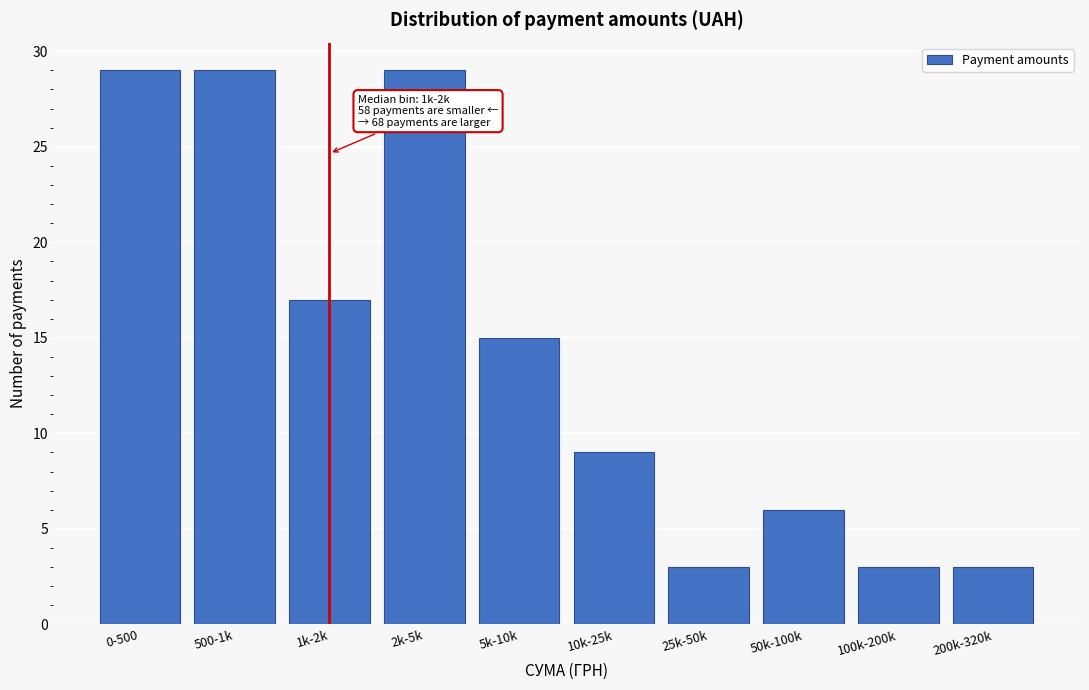

Reading left to right, what are all the values shown in this chart?

29	29	17	29	15	9	3	6	3	3